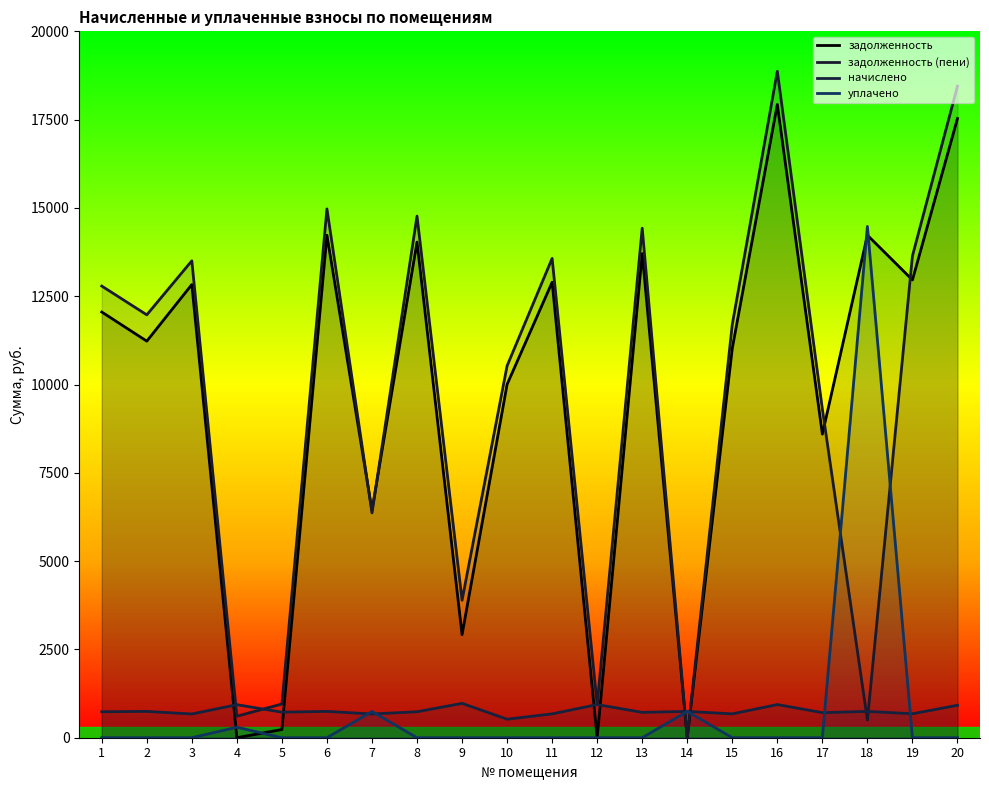

The value of уплачено at 13 is 0.0. True or false?

True